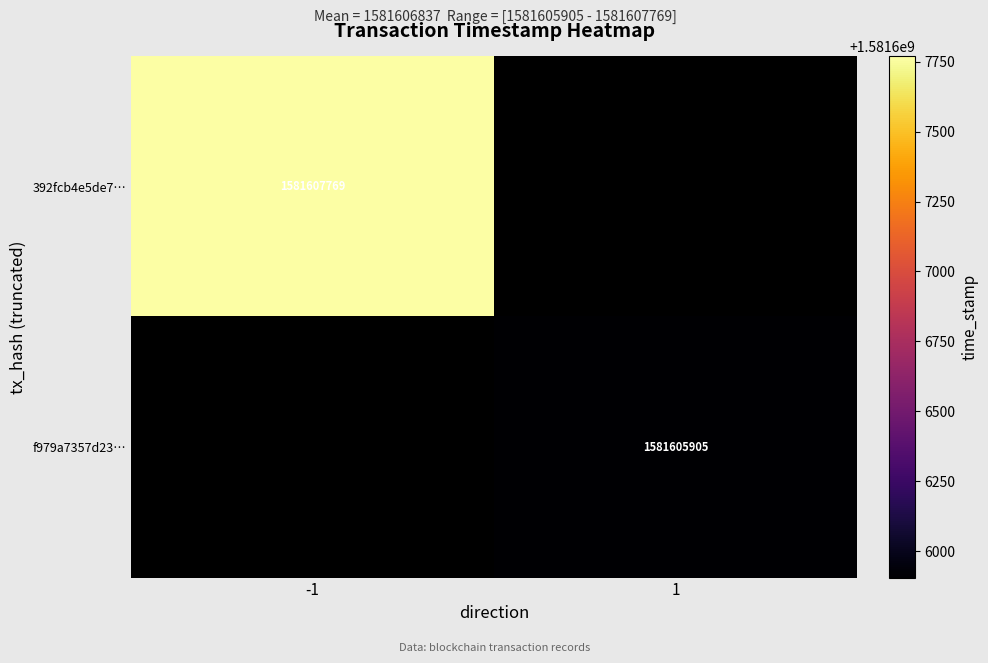

Is it true that f979a7357d23… equals 2702610881.7 at 1?

False